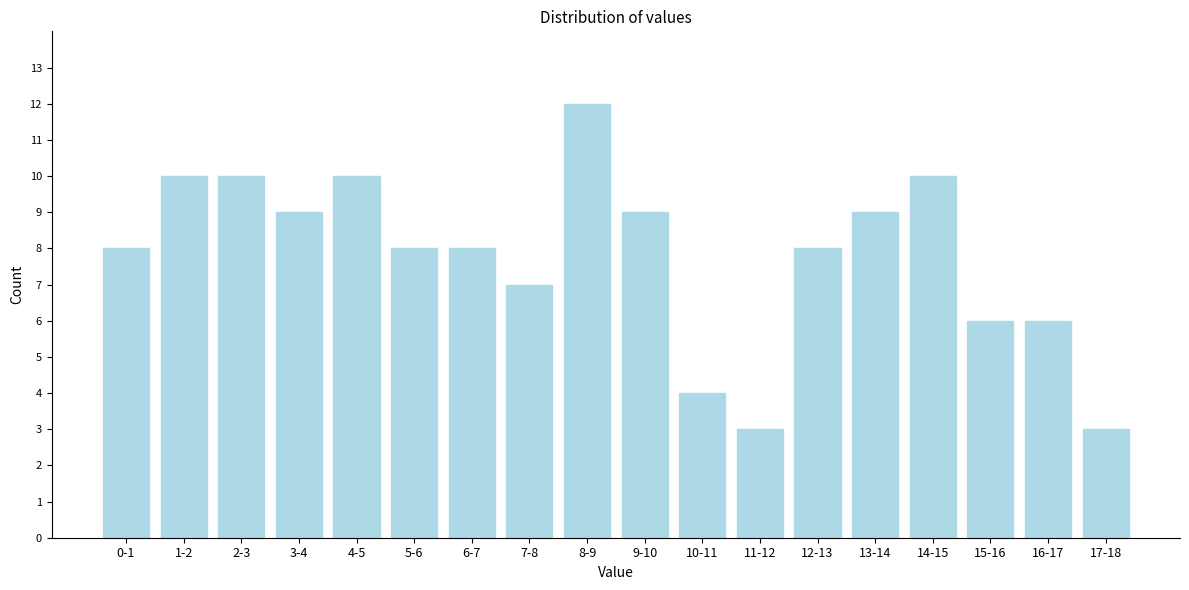

Reading left to right, extract all data points from this chart.

8	10	10	9	10	8	8	7	12	9	4	3	8	9	10	6	6	3